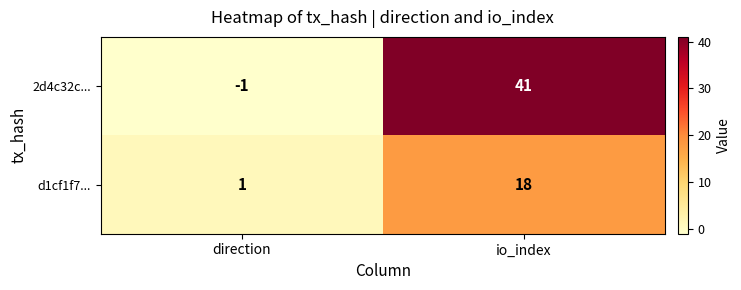

How many distinct data groups are displayed?

2